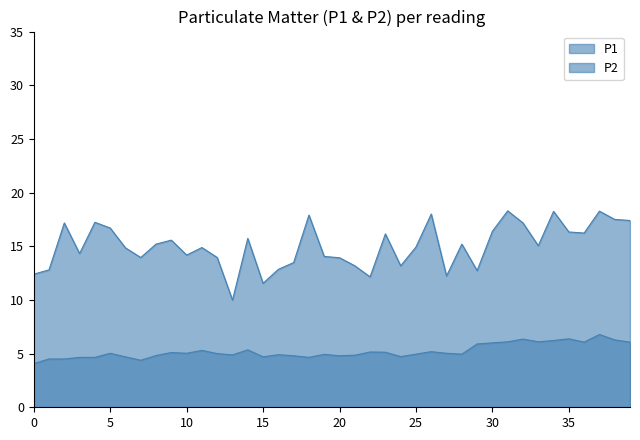

What is the label of the 23rd point from the right?

17